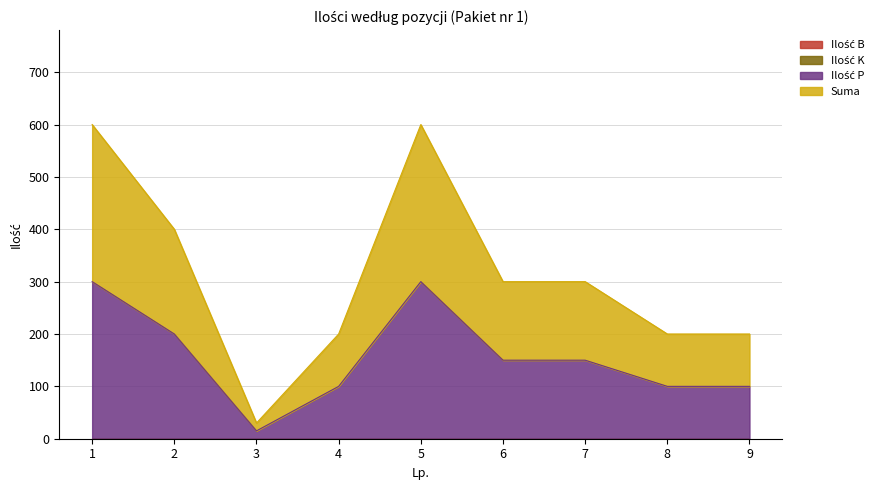

Count the Suma values in the range 200 to 400.

6